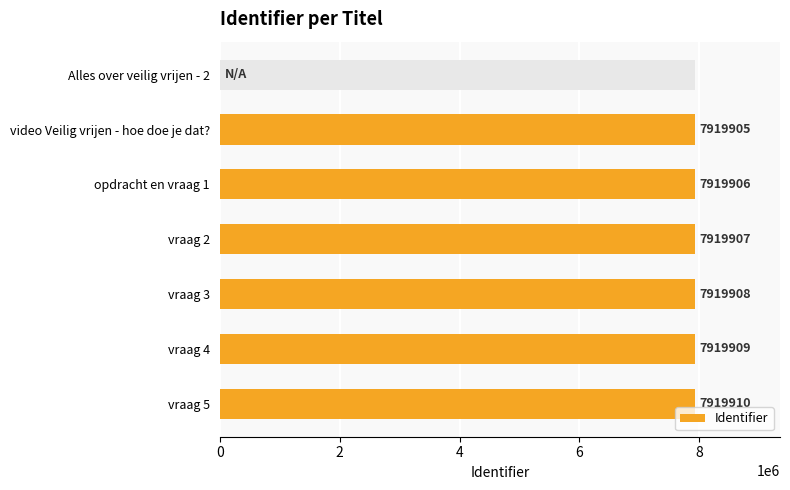

Reading left to right, extract all data points from this chart.

0	7919905	7919906	7919907	7919908	7919909	7919910